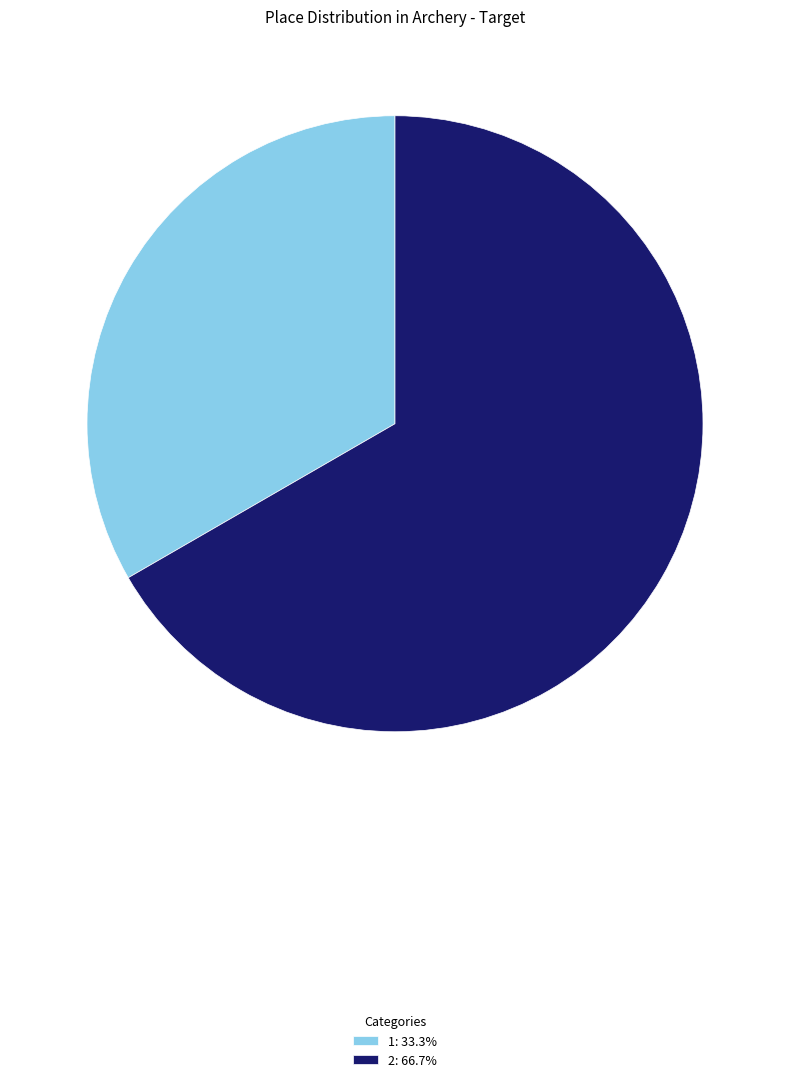

Do 1: 33.3% and 2: 66.7% together represent more than half of the pie?

Yes